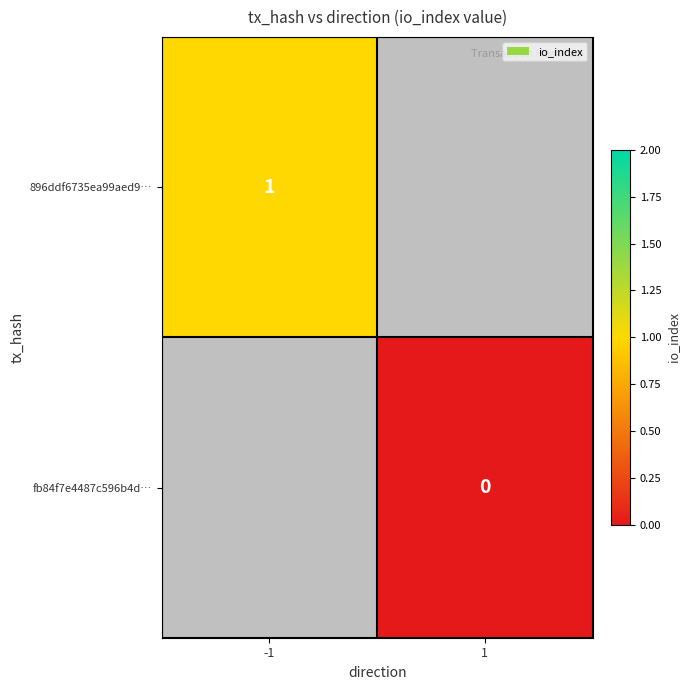

The 896ddf6735ea99aed9… series shows 2 at -1. True or false?

False